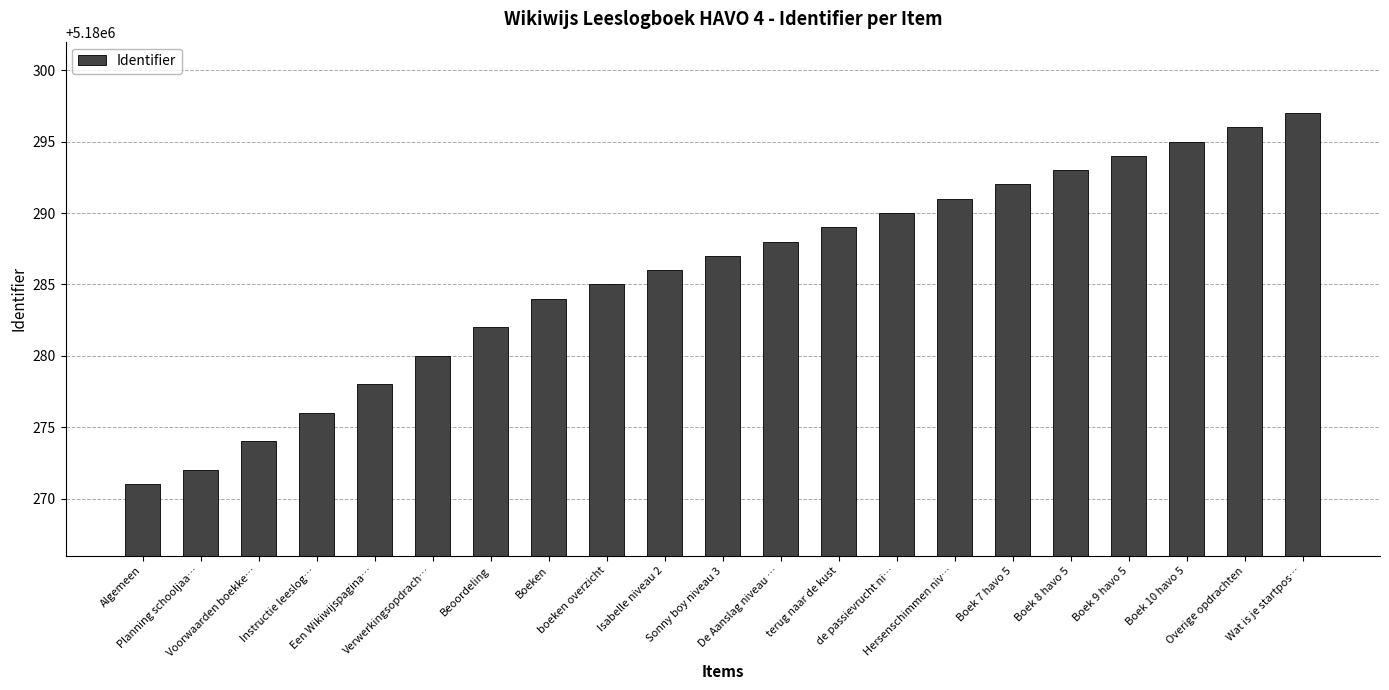

What is the difference between the maximum and second lowest values?

25